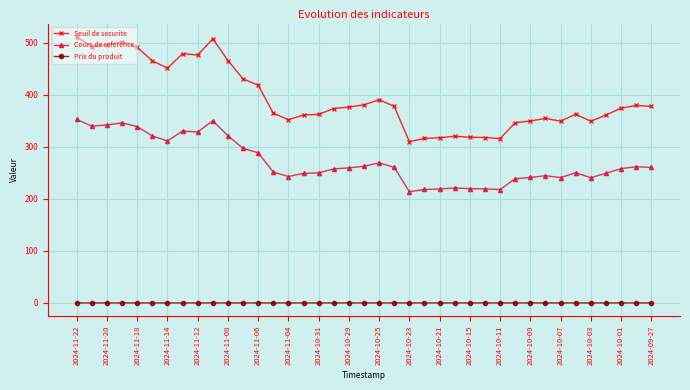

What is the value of the Seuil de securite point at the 38th from the left?

379.4